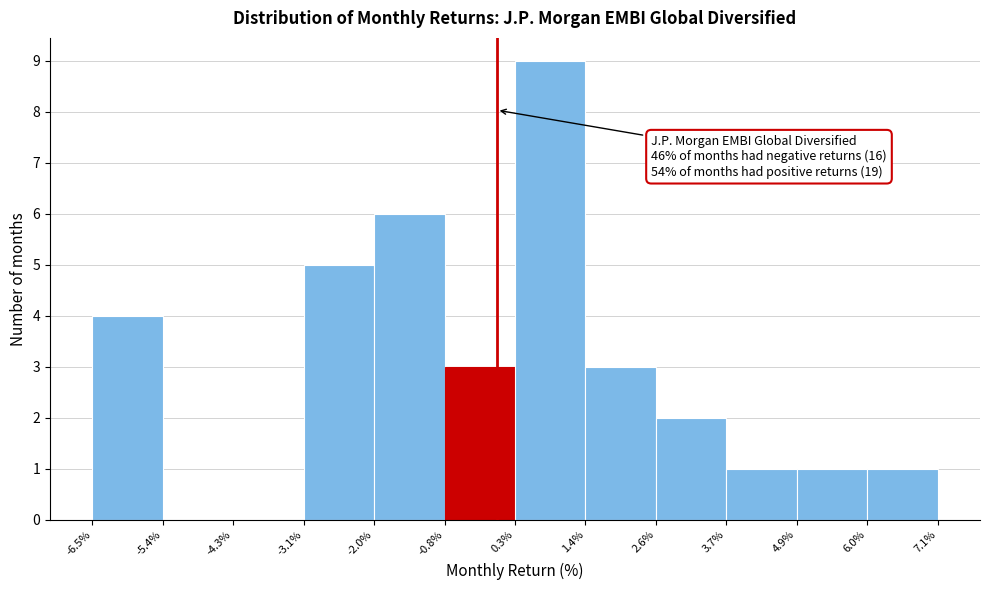

Which range on the x-axis has the tallest bar?

0.3% to 1.4%